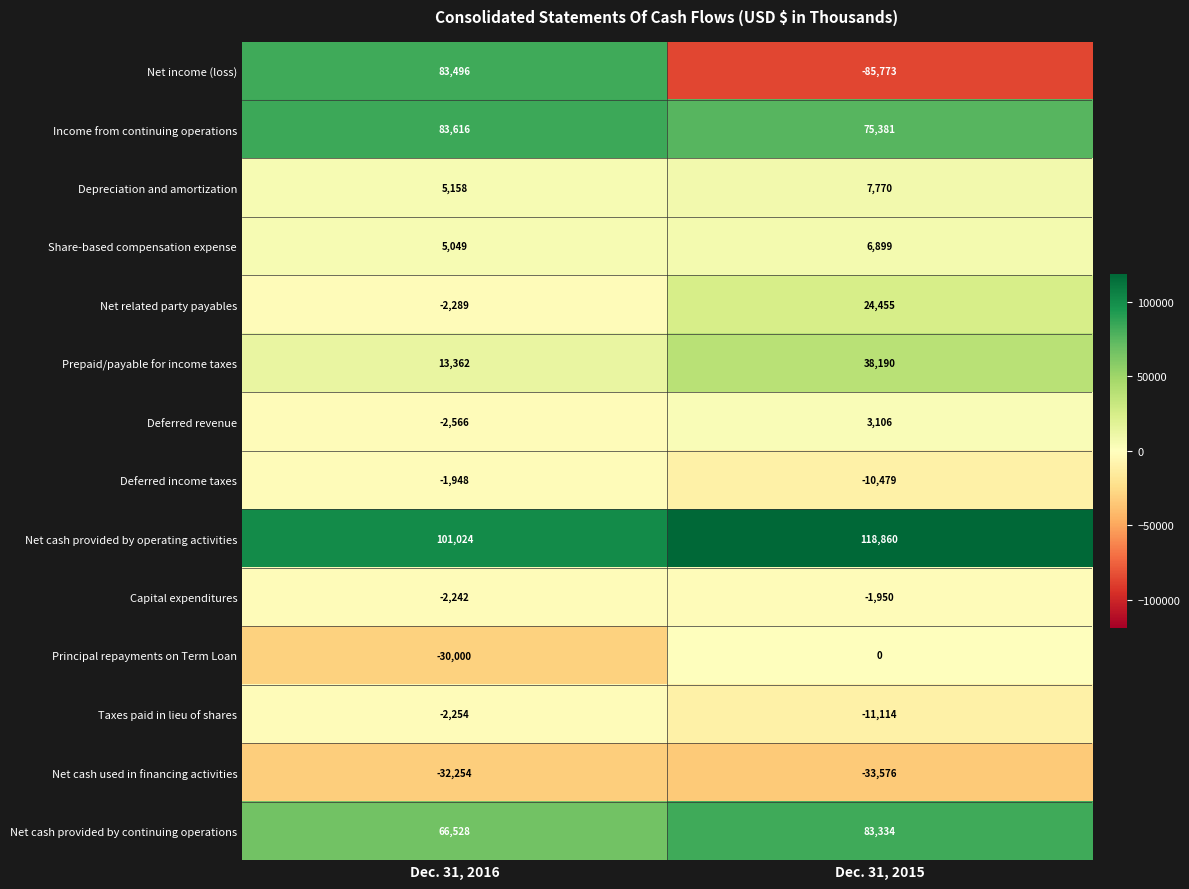

What is the difference between the Depreciation and amortization values at Dec. 31, 2016 and Dec. 31, 2015?

2612